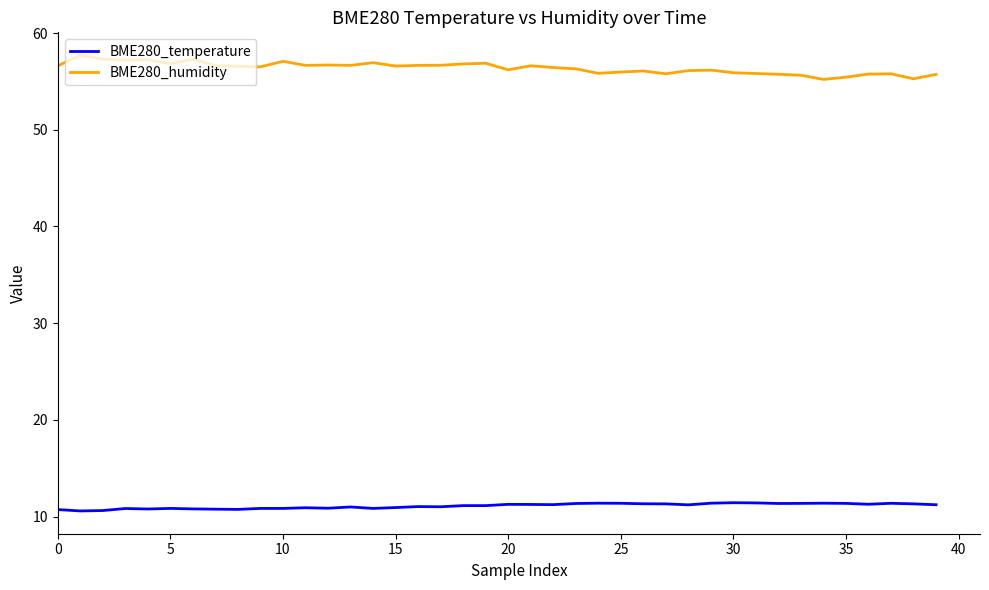

Which series has the largest total across all categories?

BME280_humidity